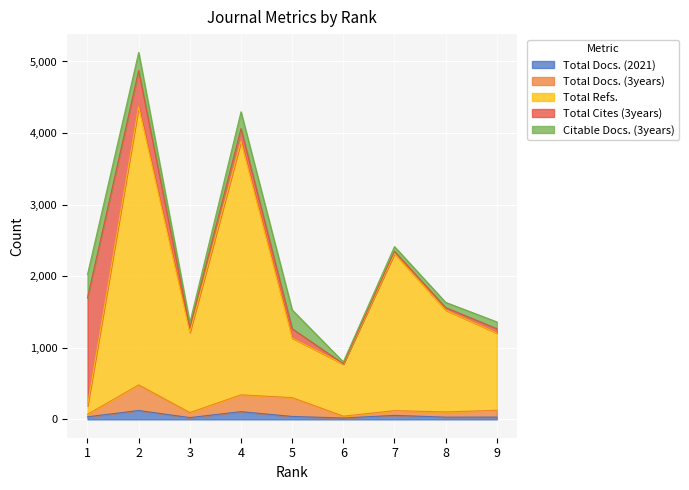

Which series has the widest spread of values?

Total Refs.